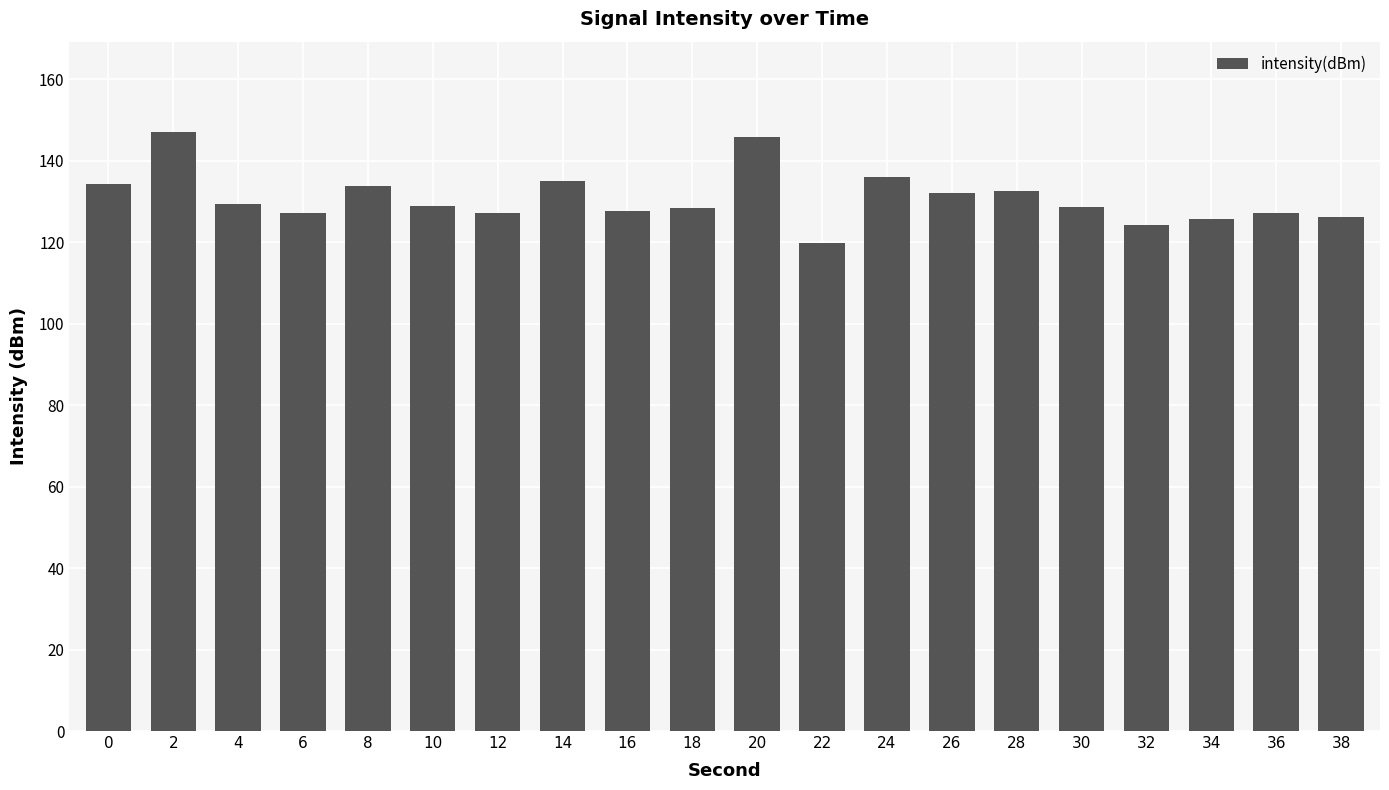

How many series are shown in this chart?

1